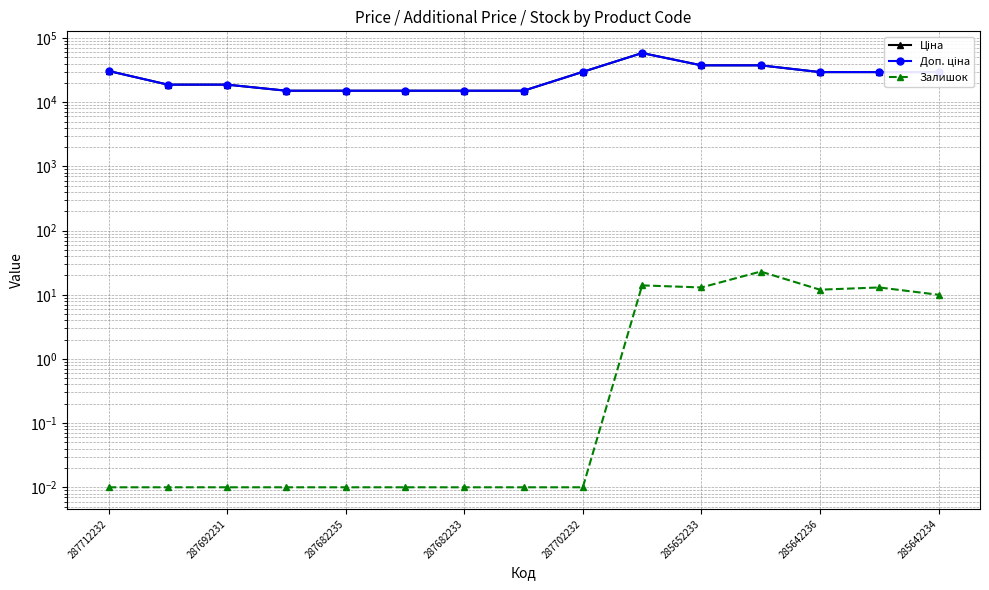

What is the total value across all series at 287712232?

61434.3